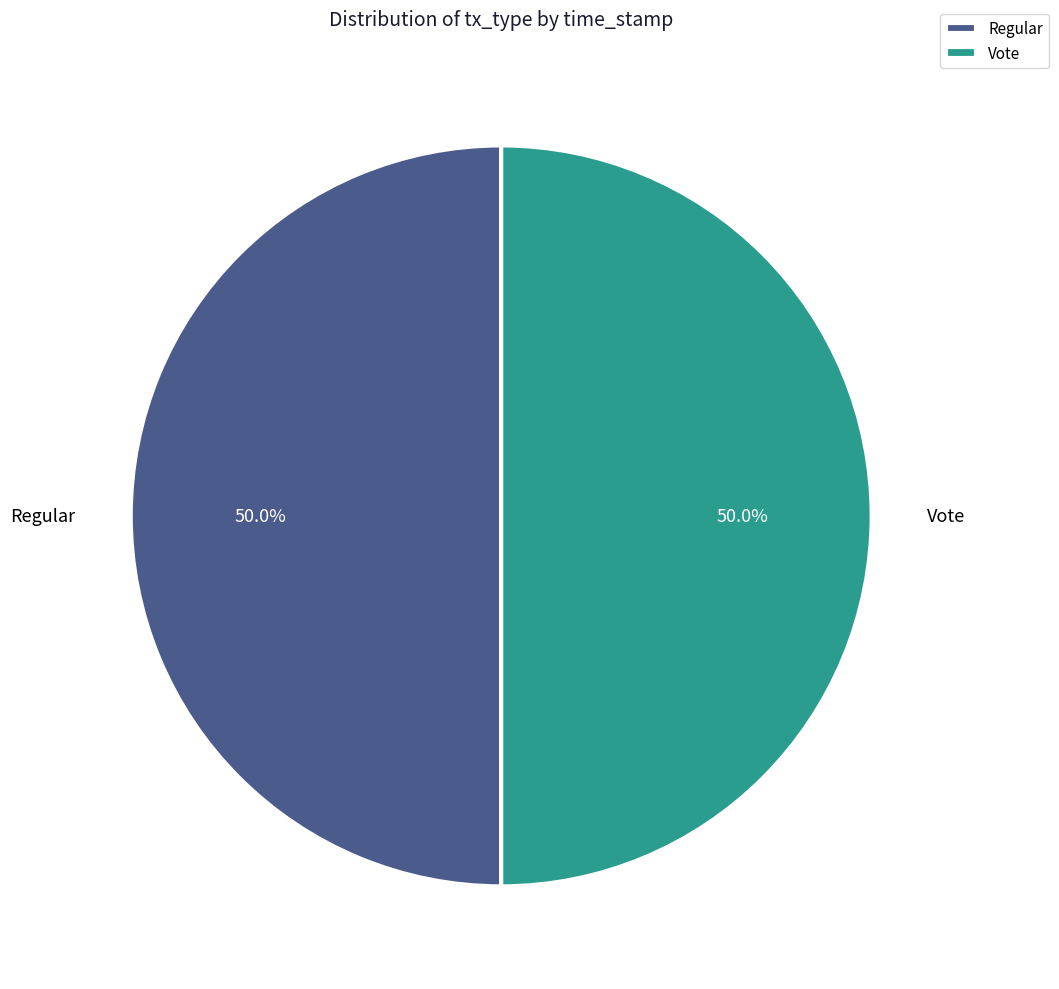

What portion of the pie excludes Vote?

50.0%